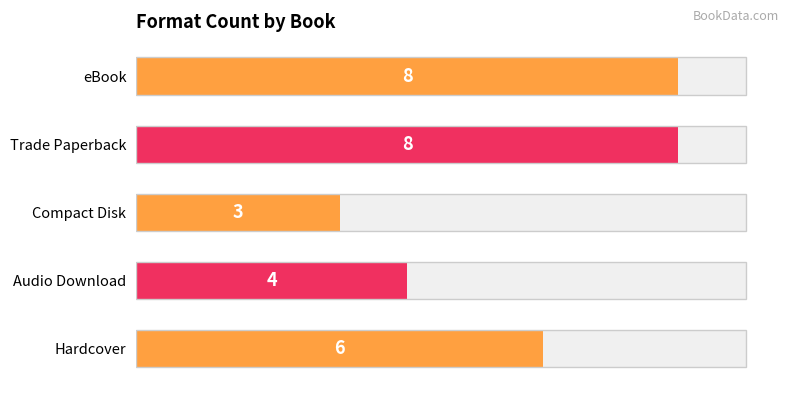

What is the change in value from Trade Paperback to Hardcover?

-2